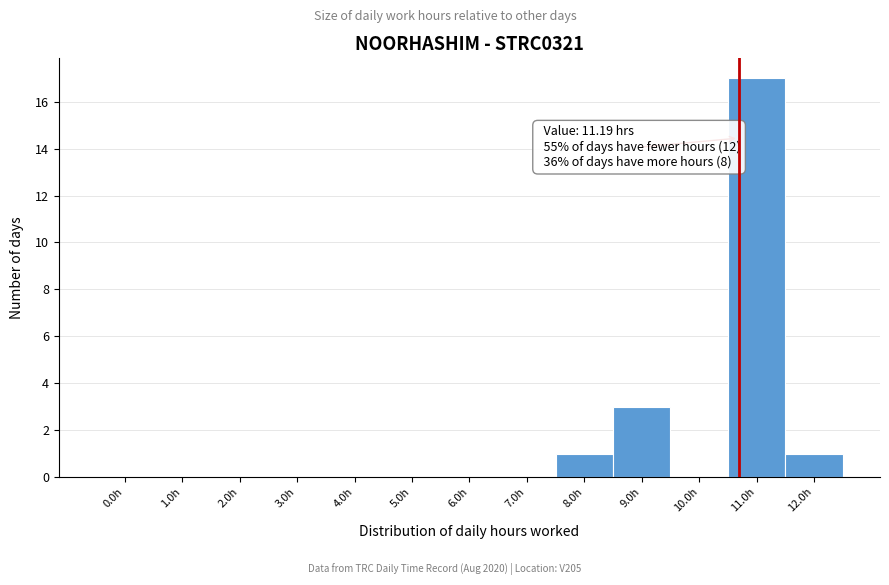

Reading left to right, what are all the values shown in this chart?

0.0h=0	1.0h=0	2.0h=0	3.0h=0	4.0h=0	5.0h=0	6.0h=0	7.0h=0	8.0h=1	9.0h=3	10.0h=0	11.0h=17	12.0h=1